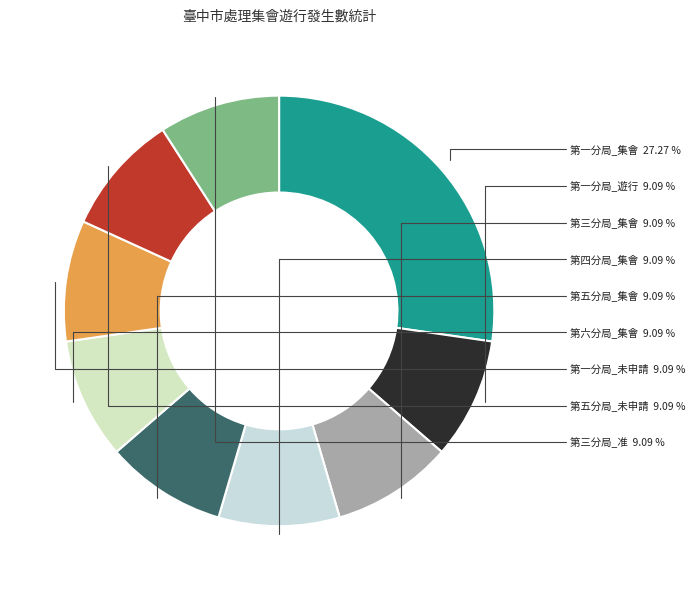

Which slice is the largest?

第一分局_集會